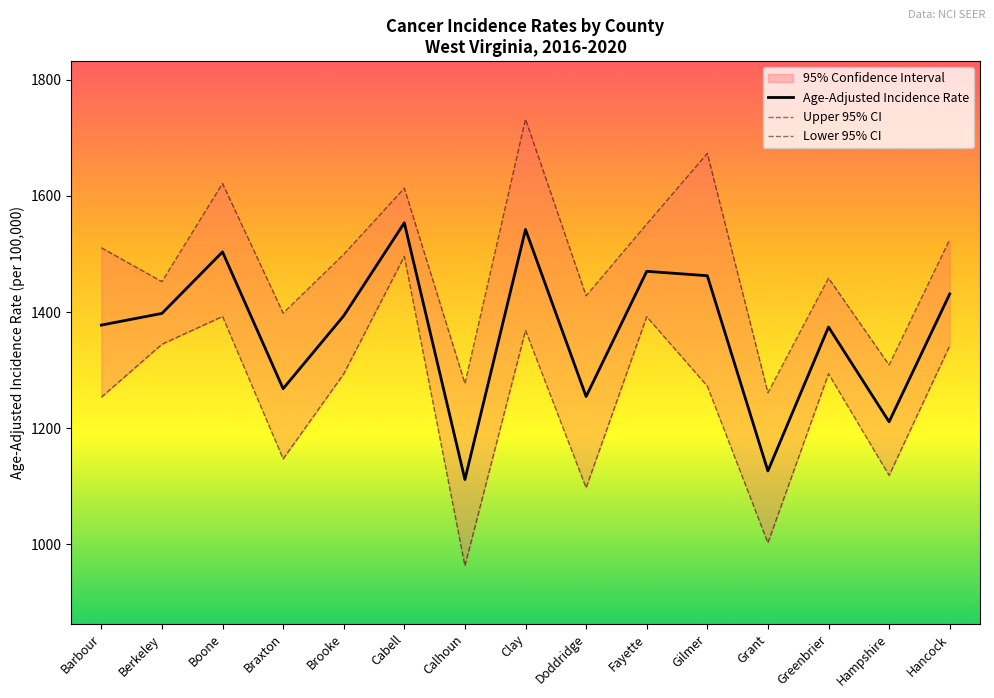

At which label does Age-Adjusted Incidence Rate reach its minimum?

Calhoun